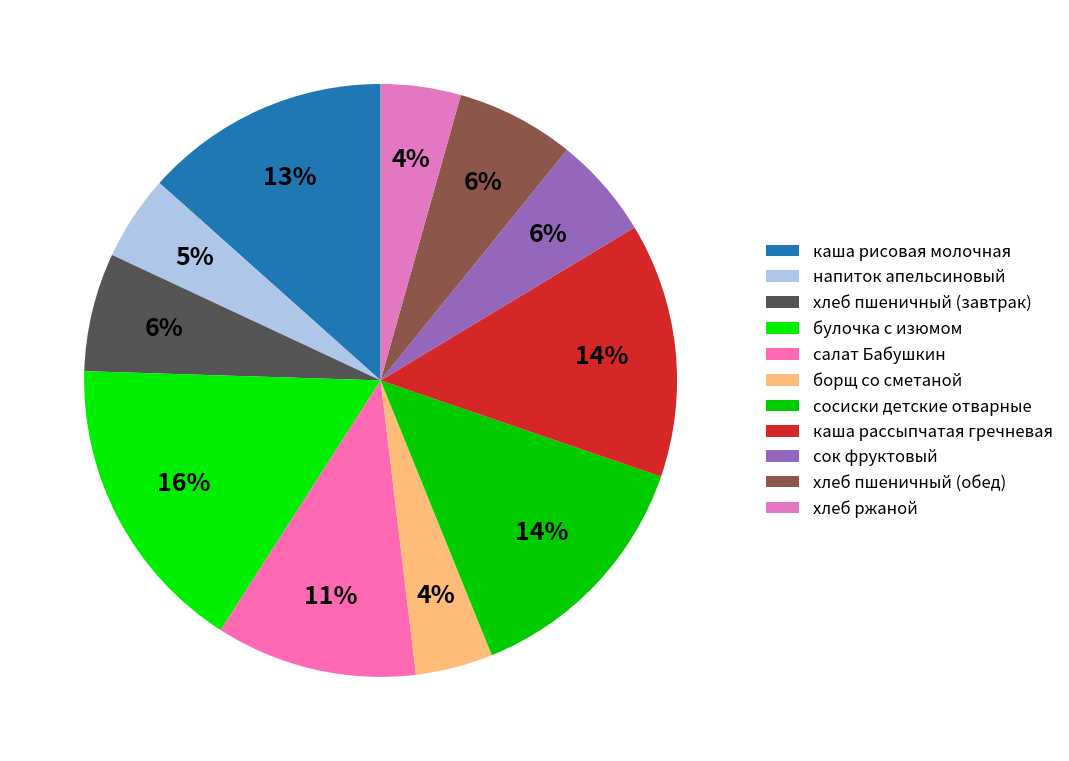

Is it true that хлеб пшеничный (обед) is 1% of the pie?

False